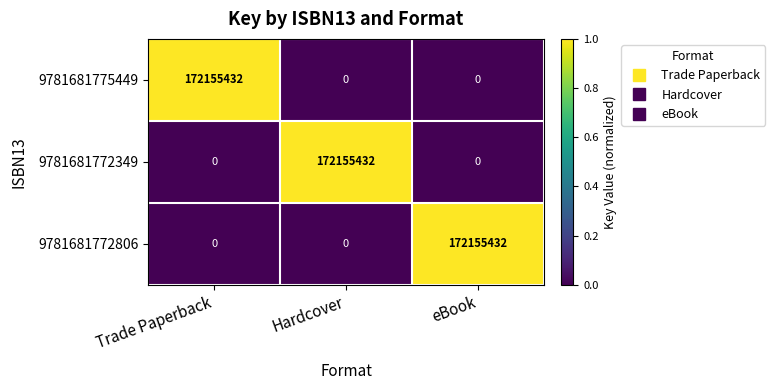

What is the spread (max minus min) of values at Trade Paperback?

172155432